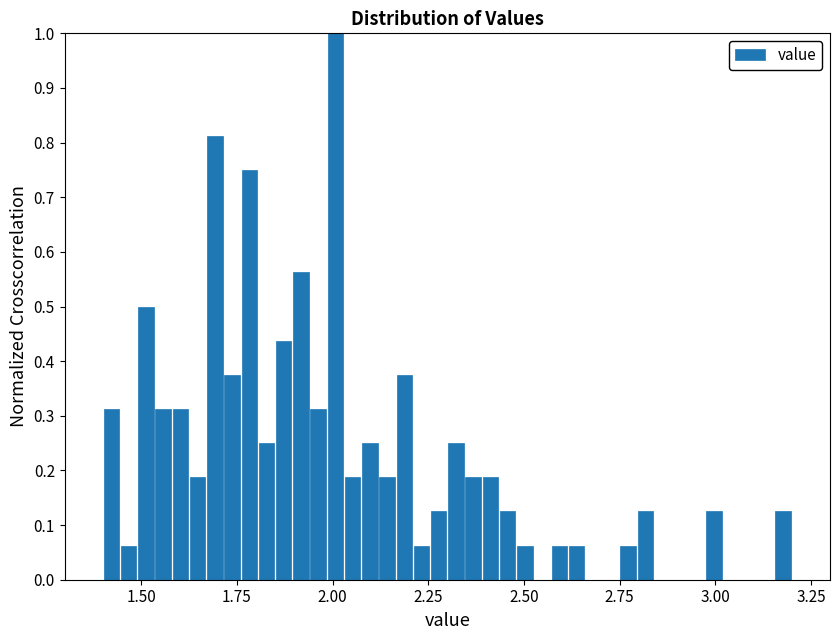

Read against the x-axis, roughly where is the centre of the tallest bar?

2.00